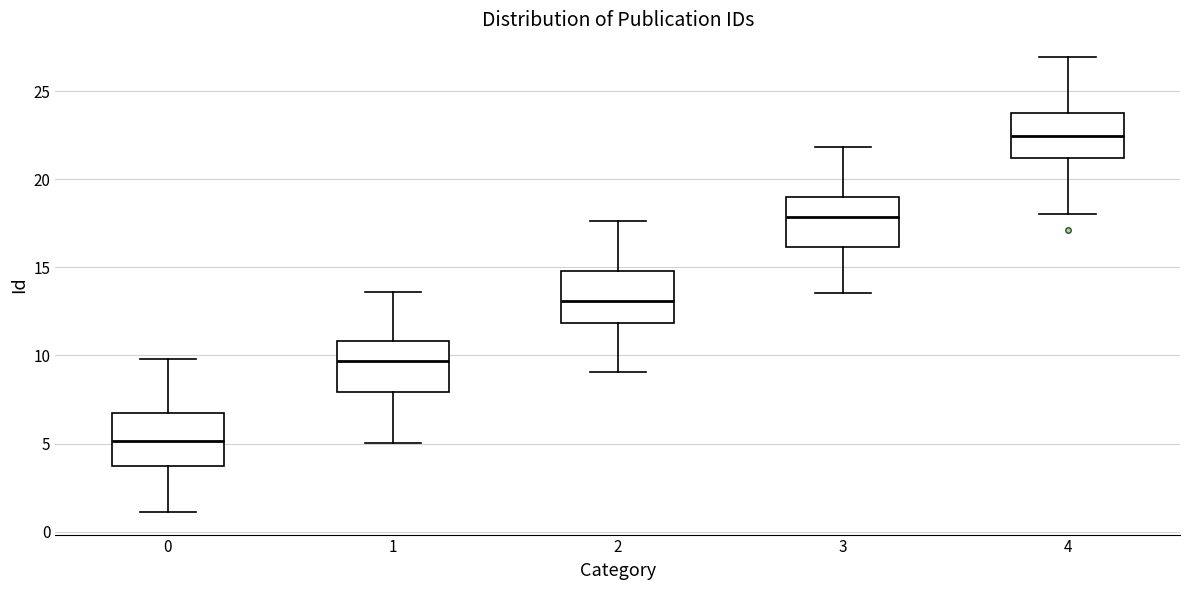

Reading left to right, read every box against the y-axis: the position of its median line, the range the box covers, and the ends of its whiskers. The values are not printed on the chart, so give them approximately, as read against the axis.

0: median 5.0, box 4.0 to 6.5, whiskers 1.0 to 10.0
1: median 9.5, box 8.0 to 11.0, whiskers 5.0 to 13.5
2: median 13.0, box 12.0 to 15.0, whiskers 9.0 to 17.5
3: median 18.0, box 16.0 to 19.0, whiskers 13.5 to 22.0
4: median 22.5, box 21.0 to 24.0, whiskers 18.0 to 27.0